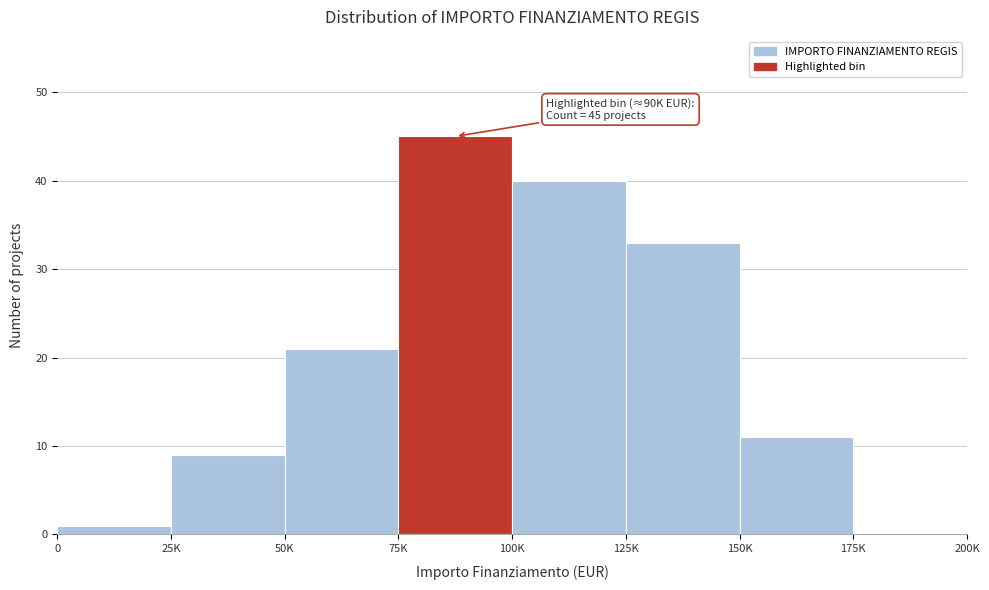

Reading left to right, transcribe all the data shown in this chart.

0=1	25K=9	50K=21	75K=45	100K=40	125K=33	150K=11	175K=0